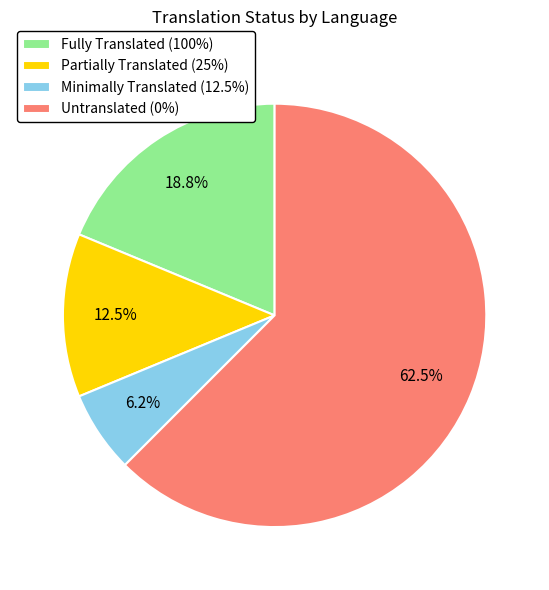

To the nearest percent, what is the average slice percentage?

25%